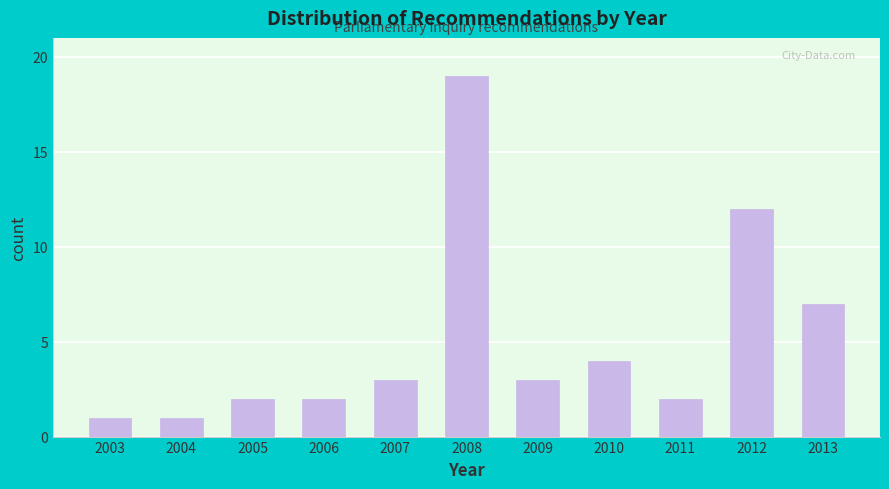

Reading right to left, extract all data points from this chart.

7	12	2	4	3	19	3	2	2	1	1